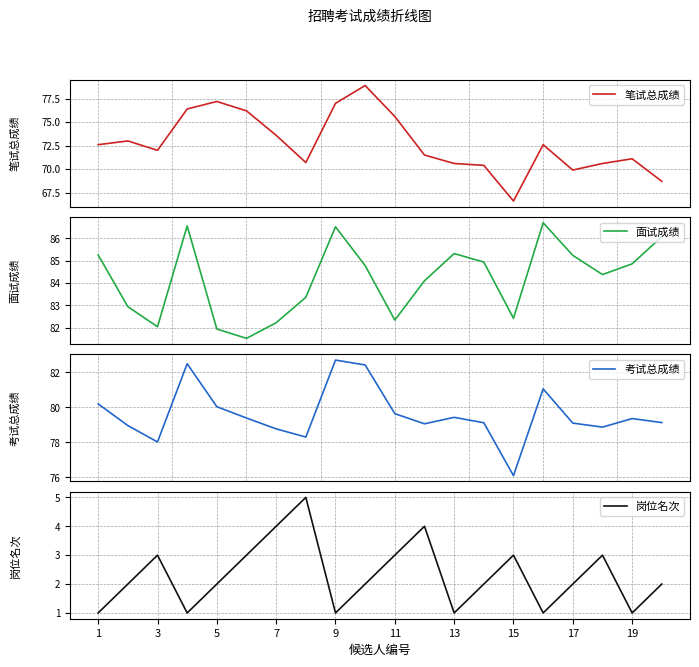

What is the maximum value for 笔试总成绩?

78.9